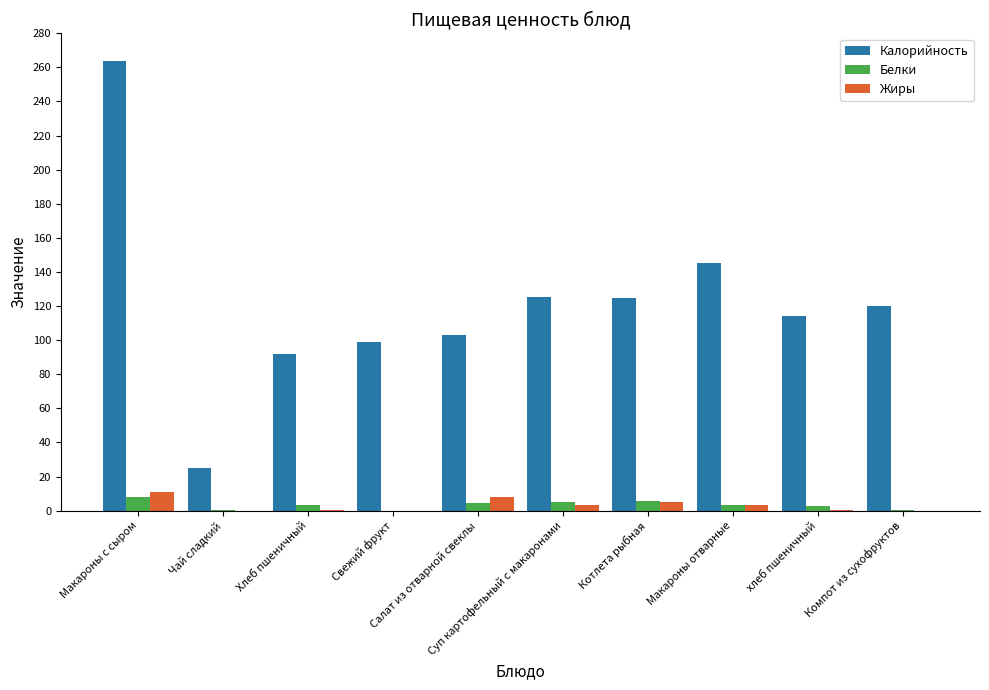

What is the sum of all Калорийность values?

1212.0